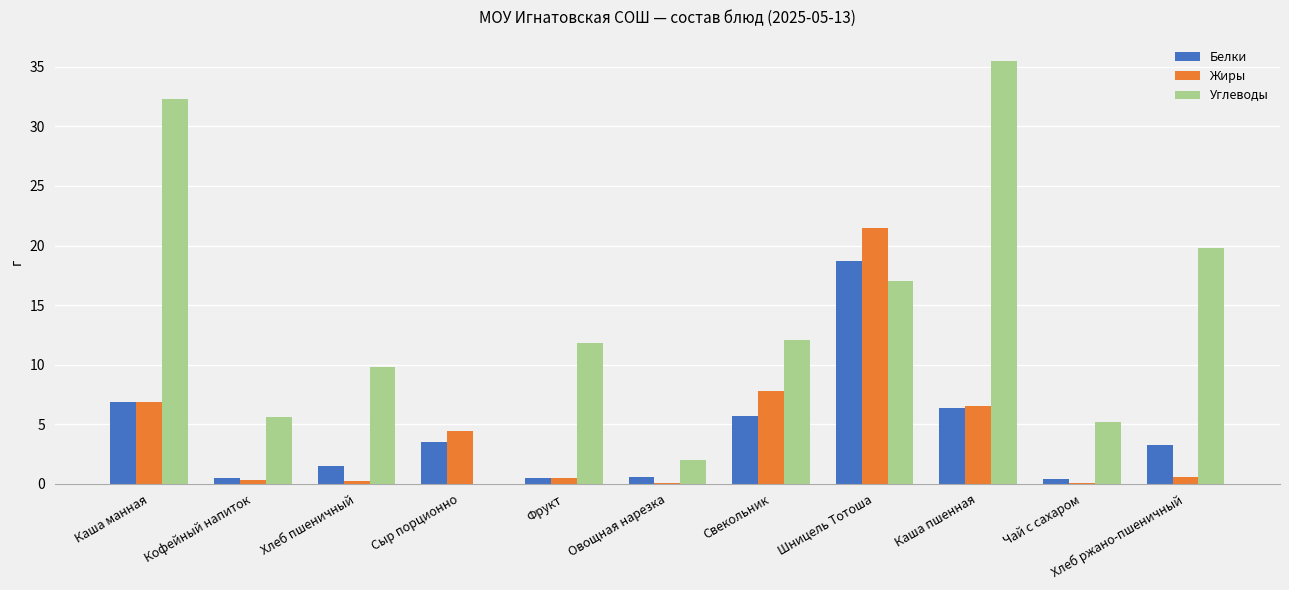

How many data points in Углеводы are above 11?

6